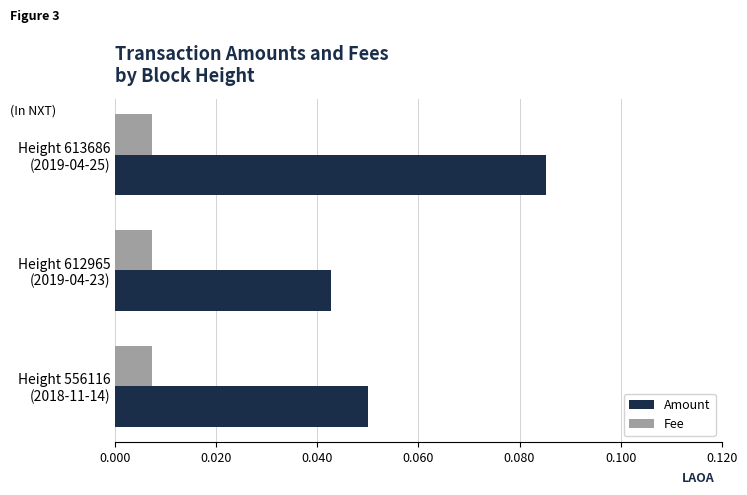

List the series in order of their peak value, highest first.

Amount, Fee